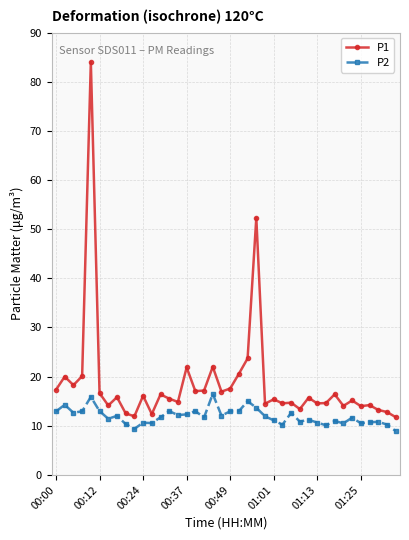

True or false: P1 and P2 cross at least once.

False